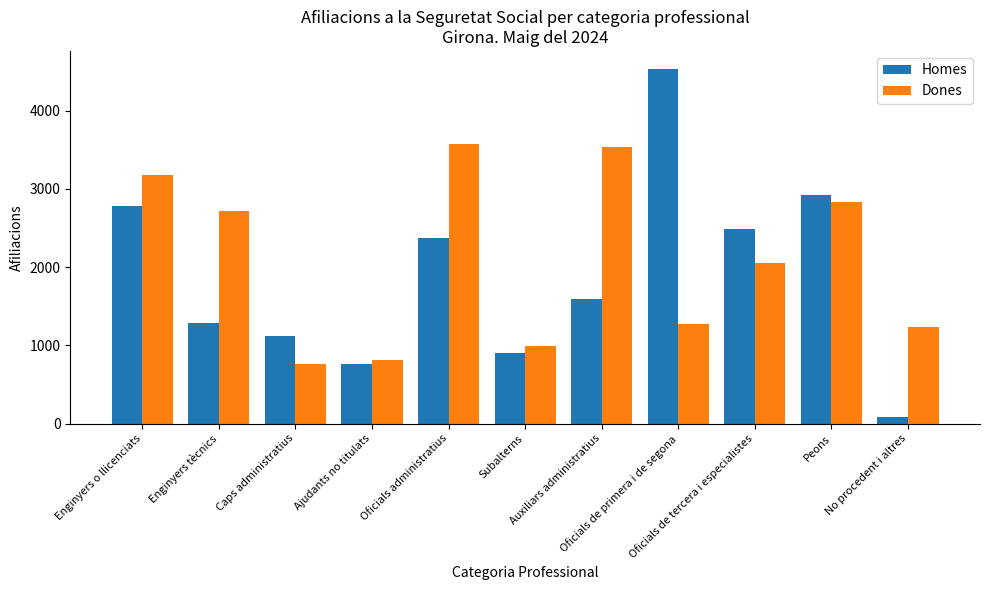

Which series has the largest total across all categories?

Dones